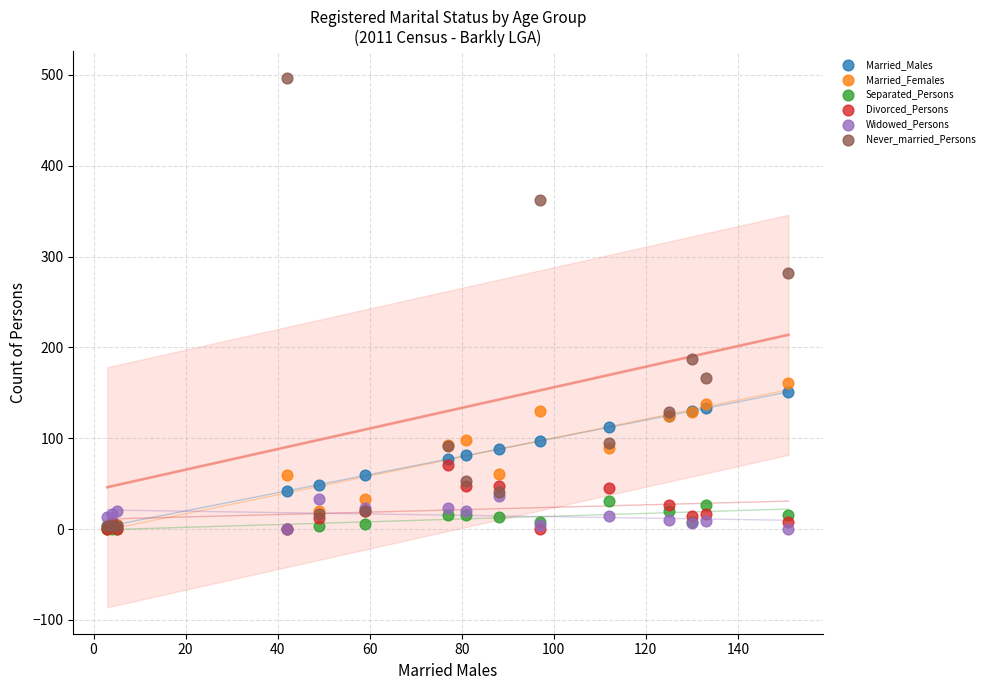

What are all the series names shown in the legend?

Married_Males, Married_Females, Separated_Persons, Divorced_Persons, Widowed_Persons, Never_married_Persons